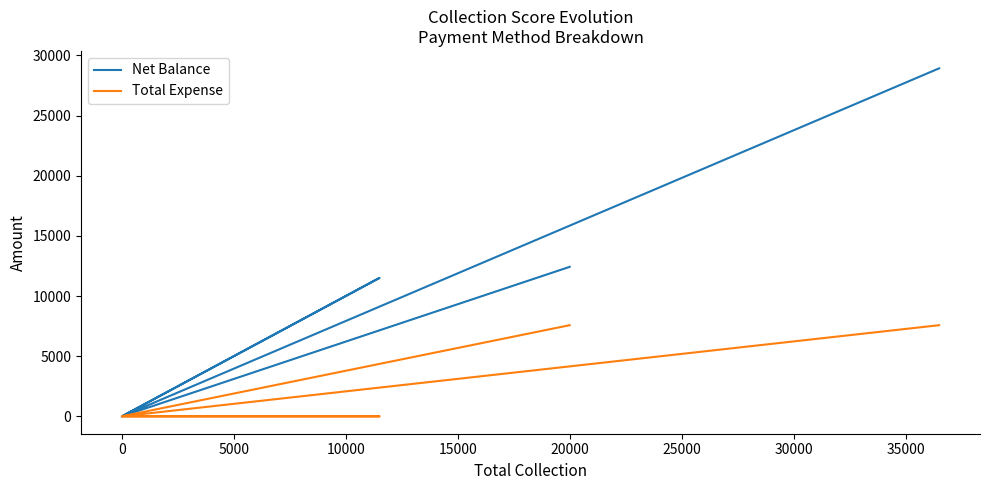

Between 0 and 5000, which series saw the biggest shift?

Net Balance